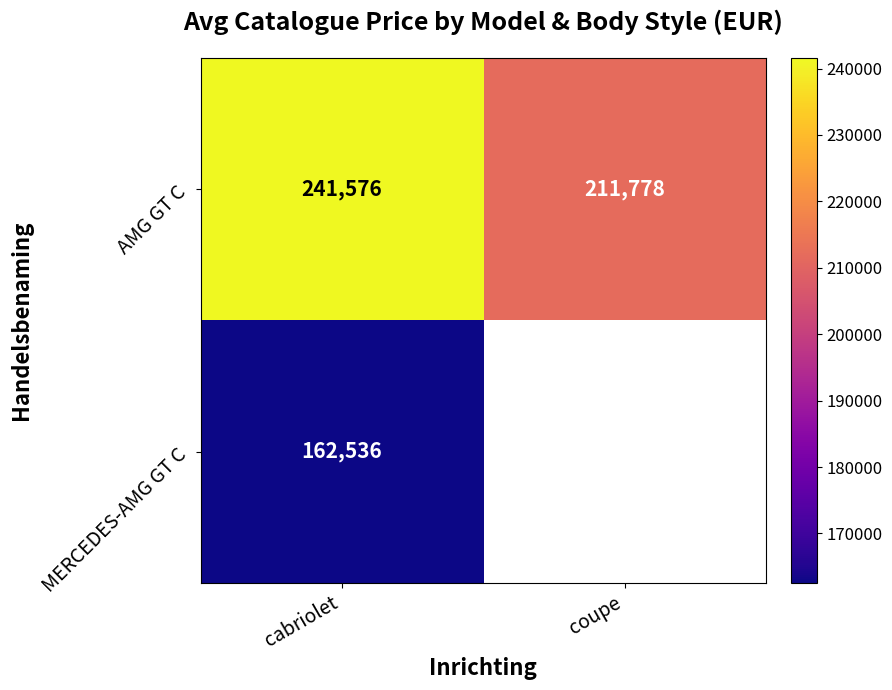

At which category is the sum across all series the highest?

cabriolet